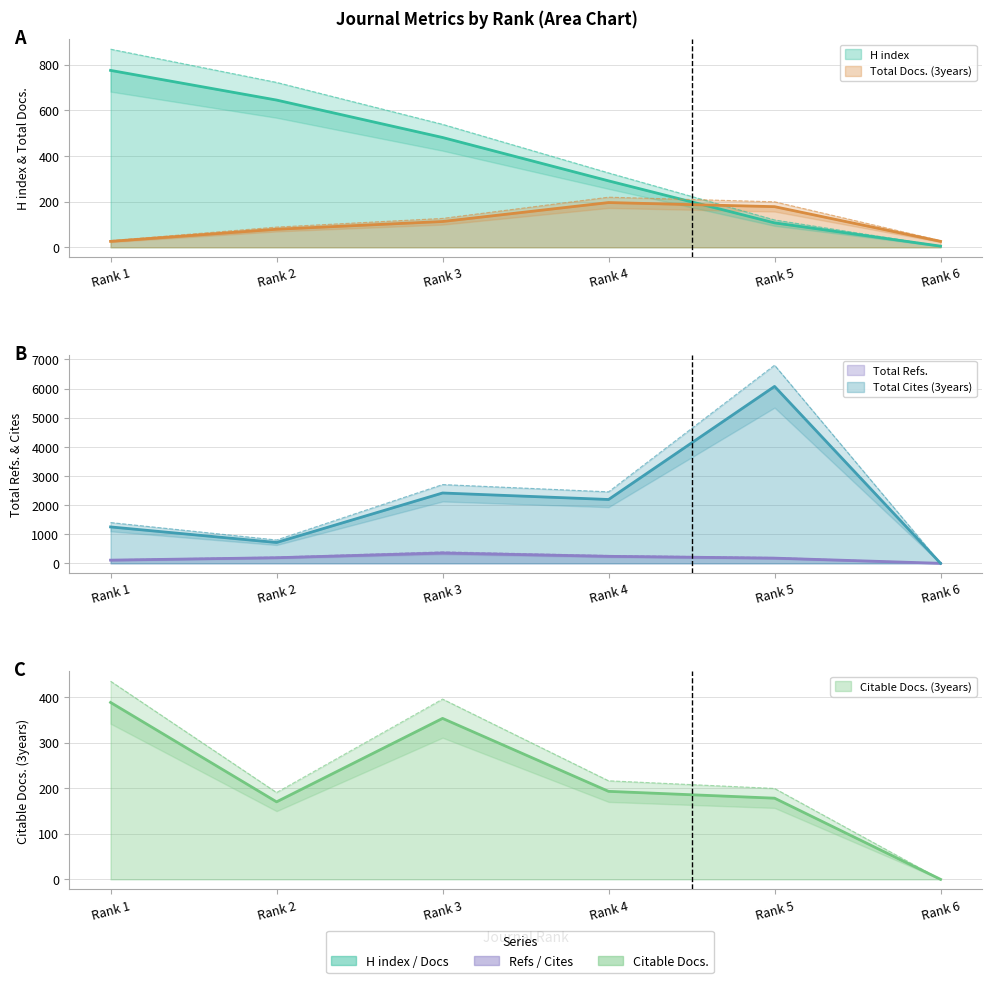

At which label is Total Refs. closest to 176?

Rank 5